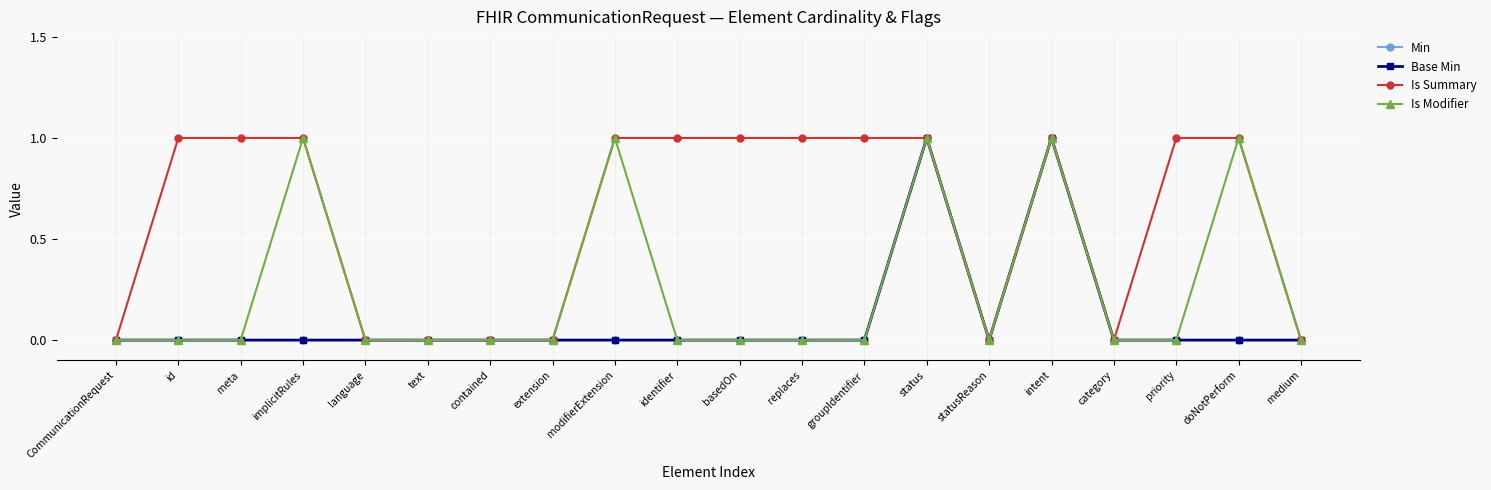

What is the total value across all series at id?

1